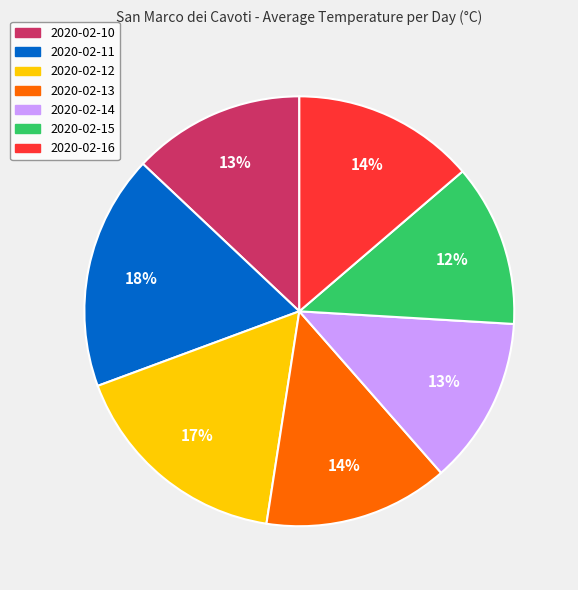

Is it true that 2020-02-13 is 14% of the pie?

True